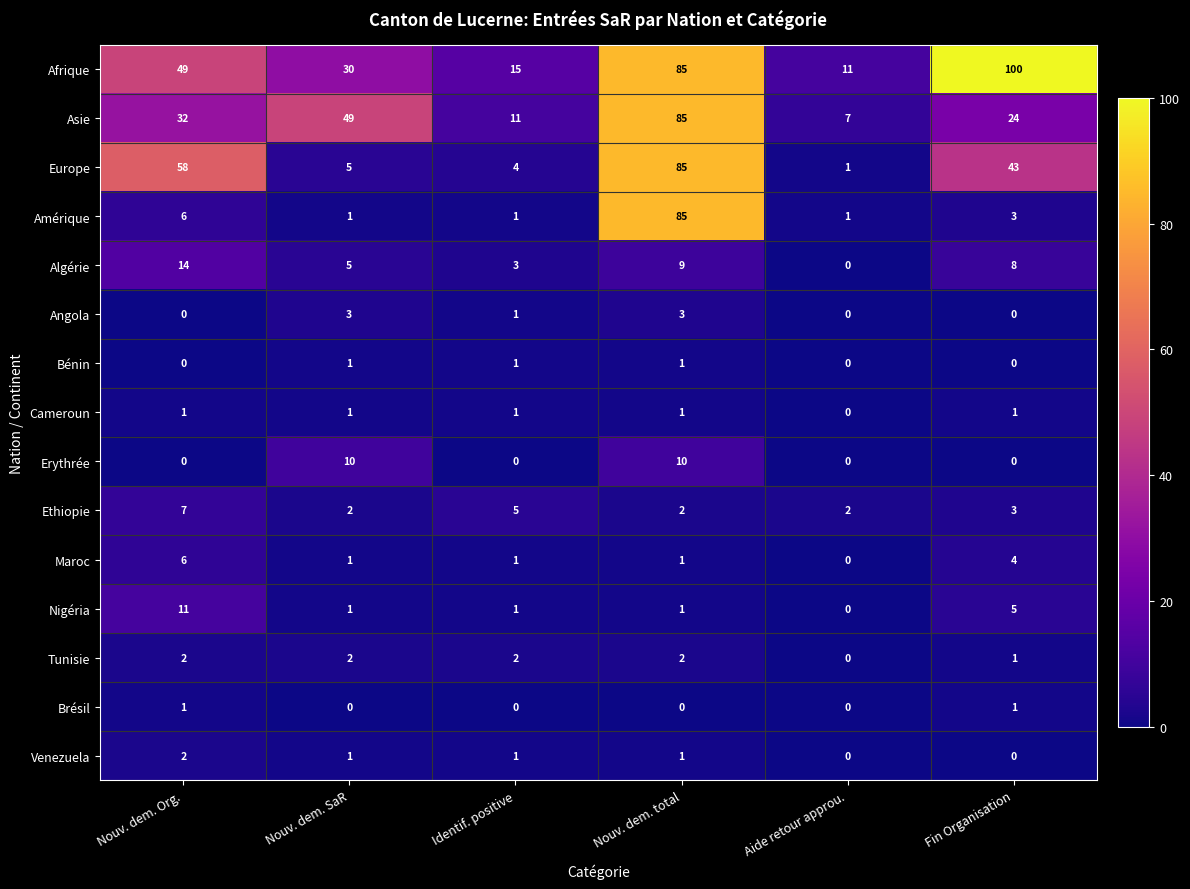

What is the sum of all Amérique values?

97